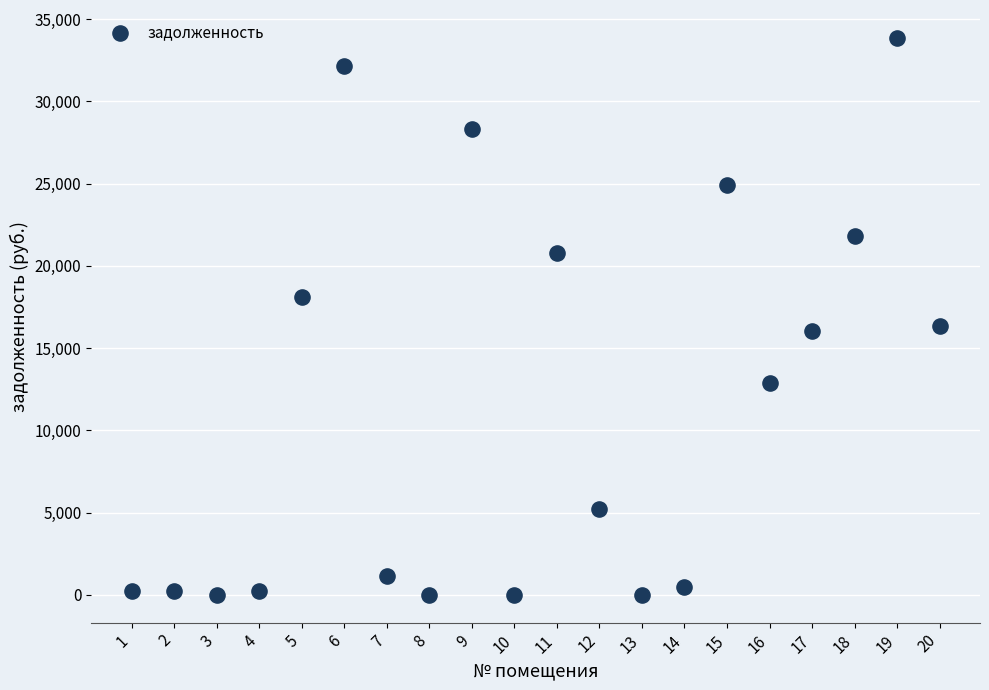

What is the range of Y values (max minus min)?

33865.3